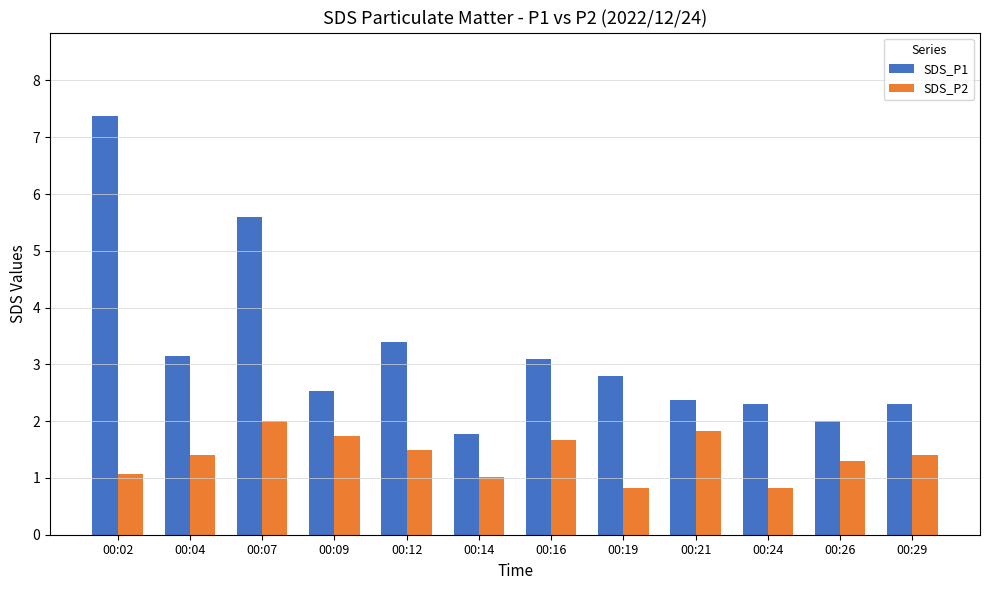

What is the average value of the SDS_P1 series?

3.2